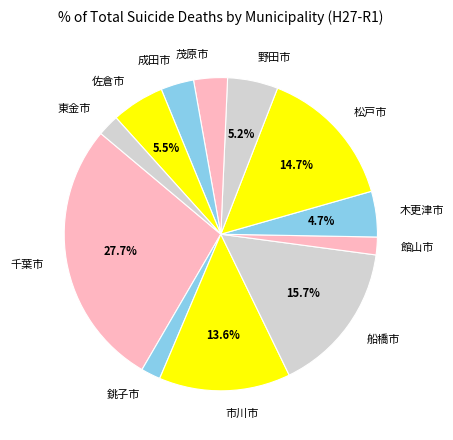

Between 成田市 and 船橋市, which is larger?

船橋市